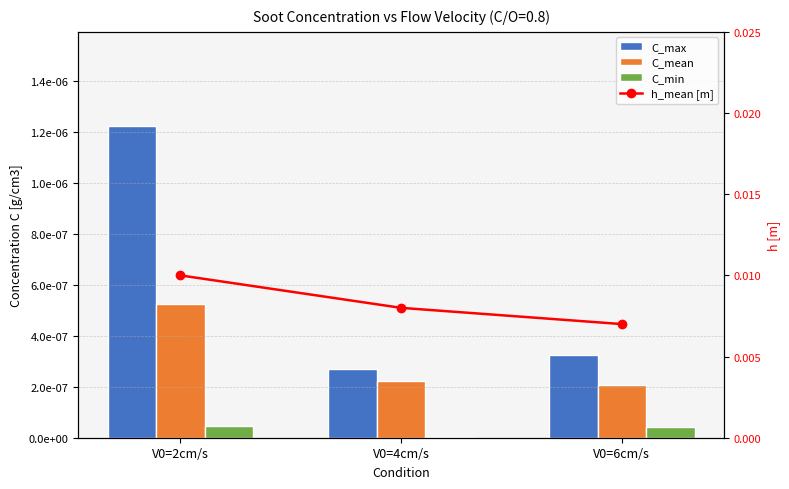

What is the label of the 3rd bar from the left?

V0=6cm/s